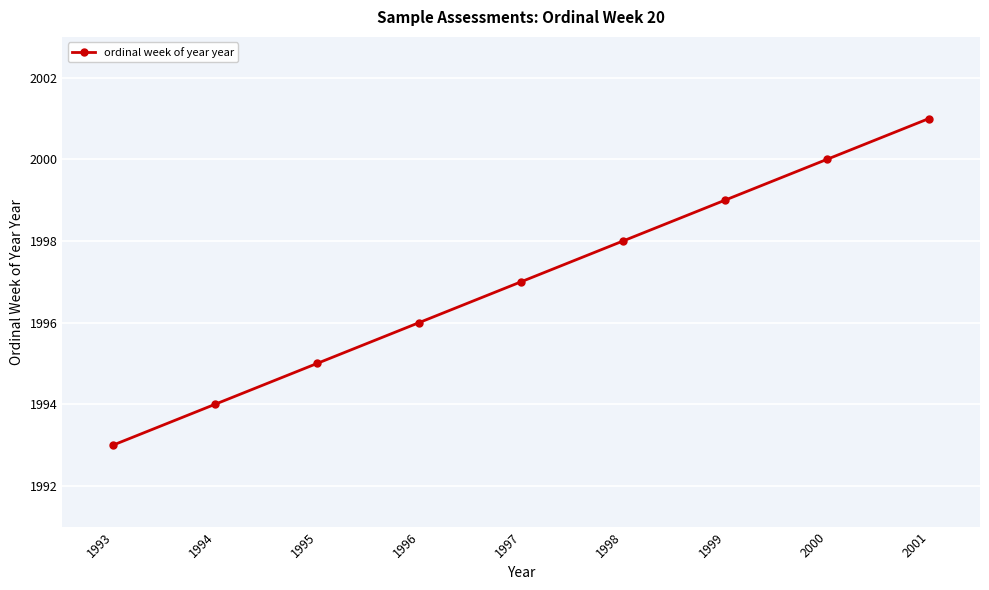

What is the value of the 9th point from the left?

2001